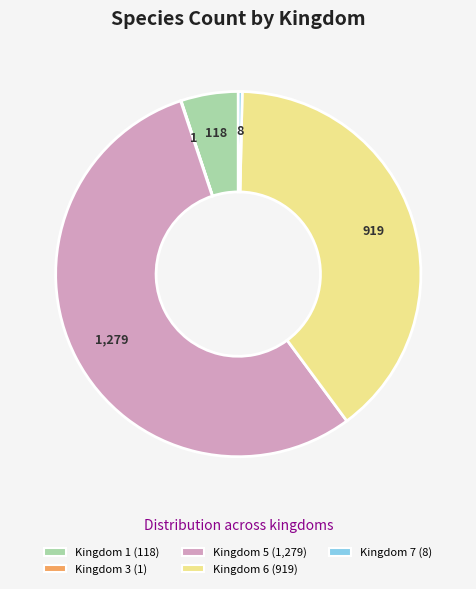

What is the majority slice?

Kingdom 5